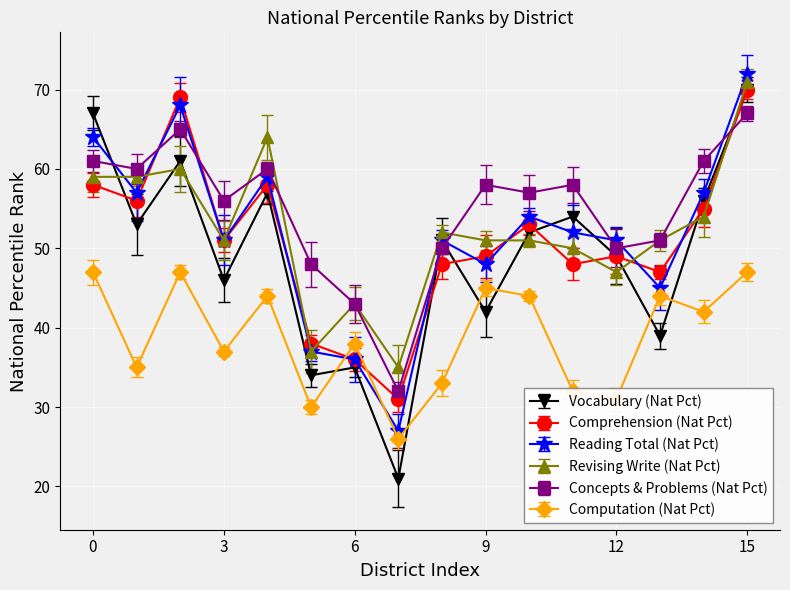

True or false: Revising Write (Nat Pct) has more than 0 interior local peaks.

True